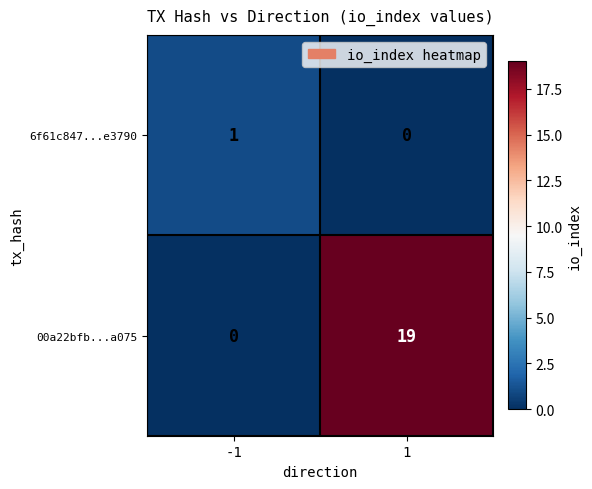

Is the value of 6f61c847...e3790 at 1 greater than the value of 00a22bfb...a075 at 1?

No